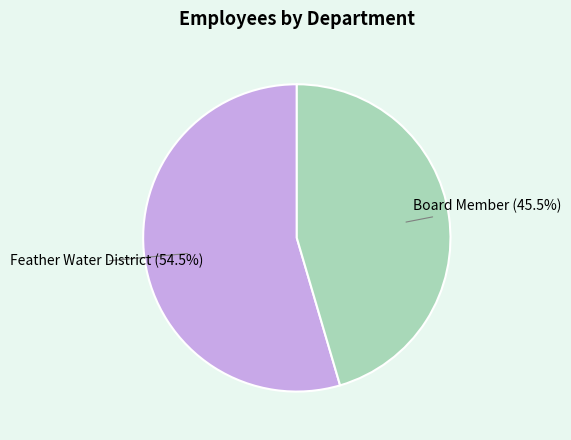

To the nearest percent, what is the average slice percentage?

50%